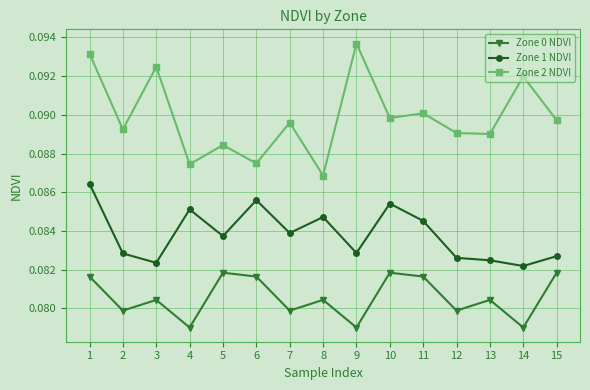

At which category does the chart reach its peak across all series?

9